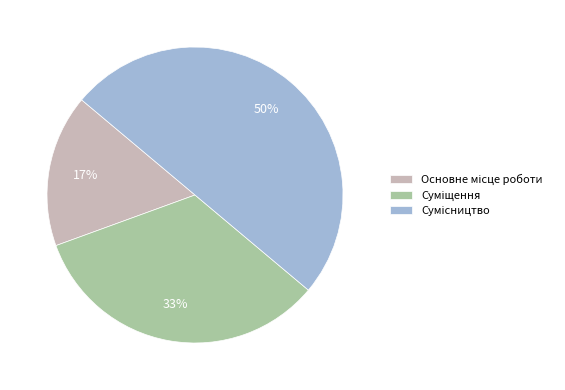

To the nearest percent, what is the difference between the largest and smallest slice percentages?

33%